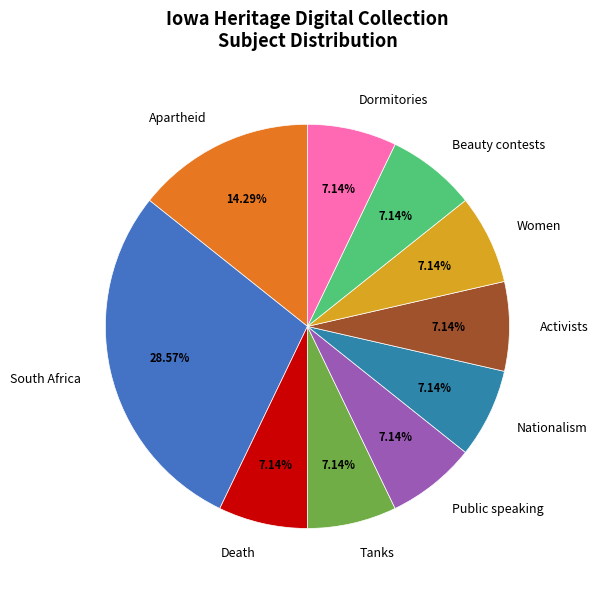

Which category has the biggest portion of the pie?

South Africa